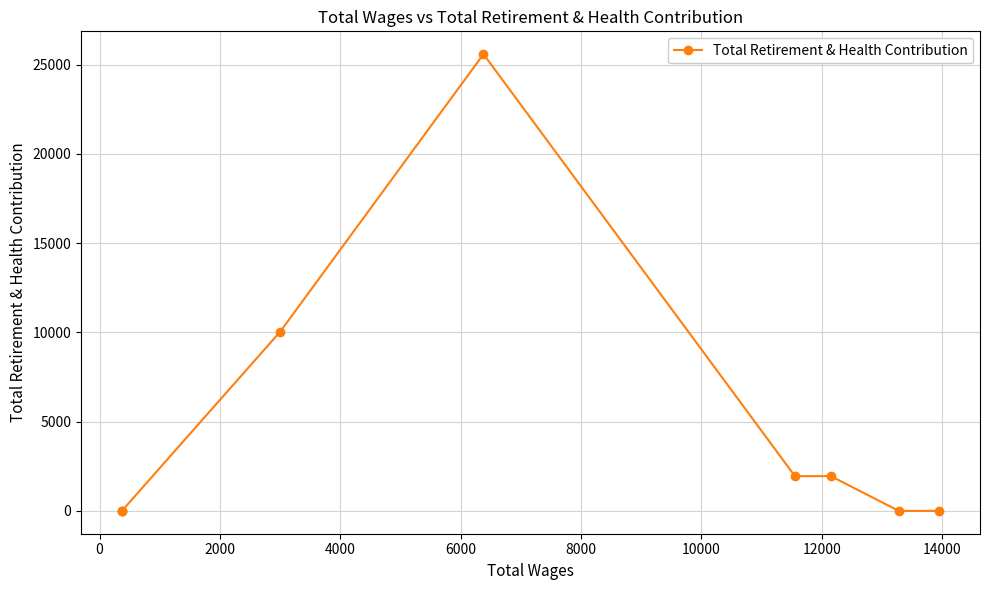

What position from the right is 2000?

7